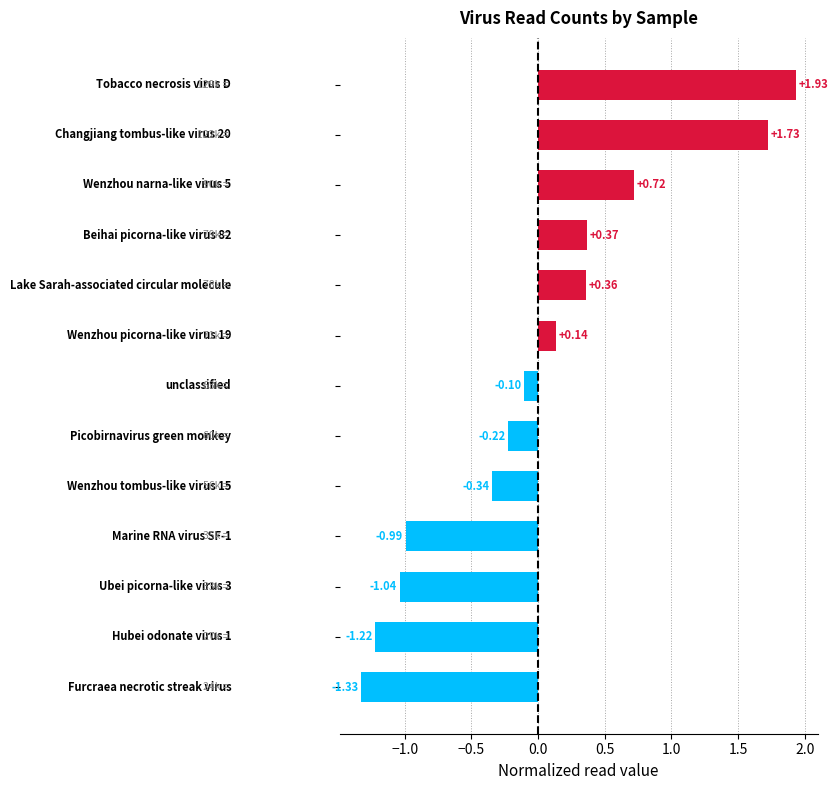

What is the difference between the maximum and minimum values?

3.3